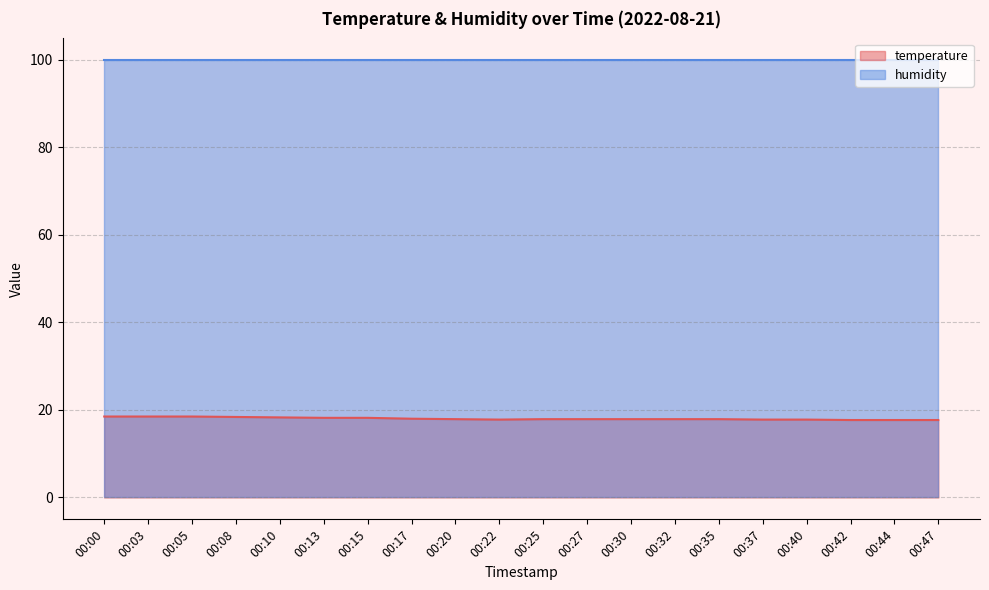

Between 00:35 and 00:00, which is larger?

00:00